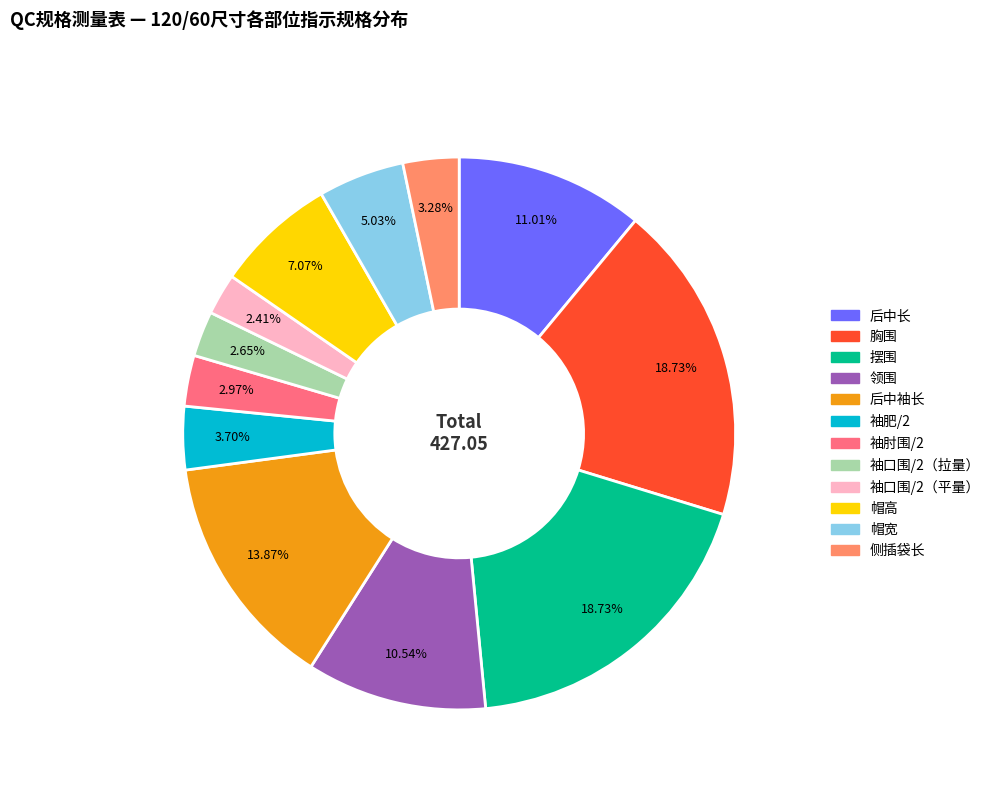

True or false: 领围 accounts for 11% of the total.

True